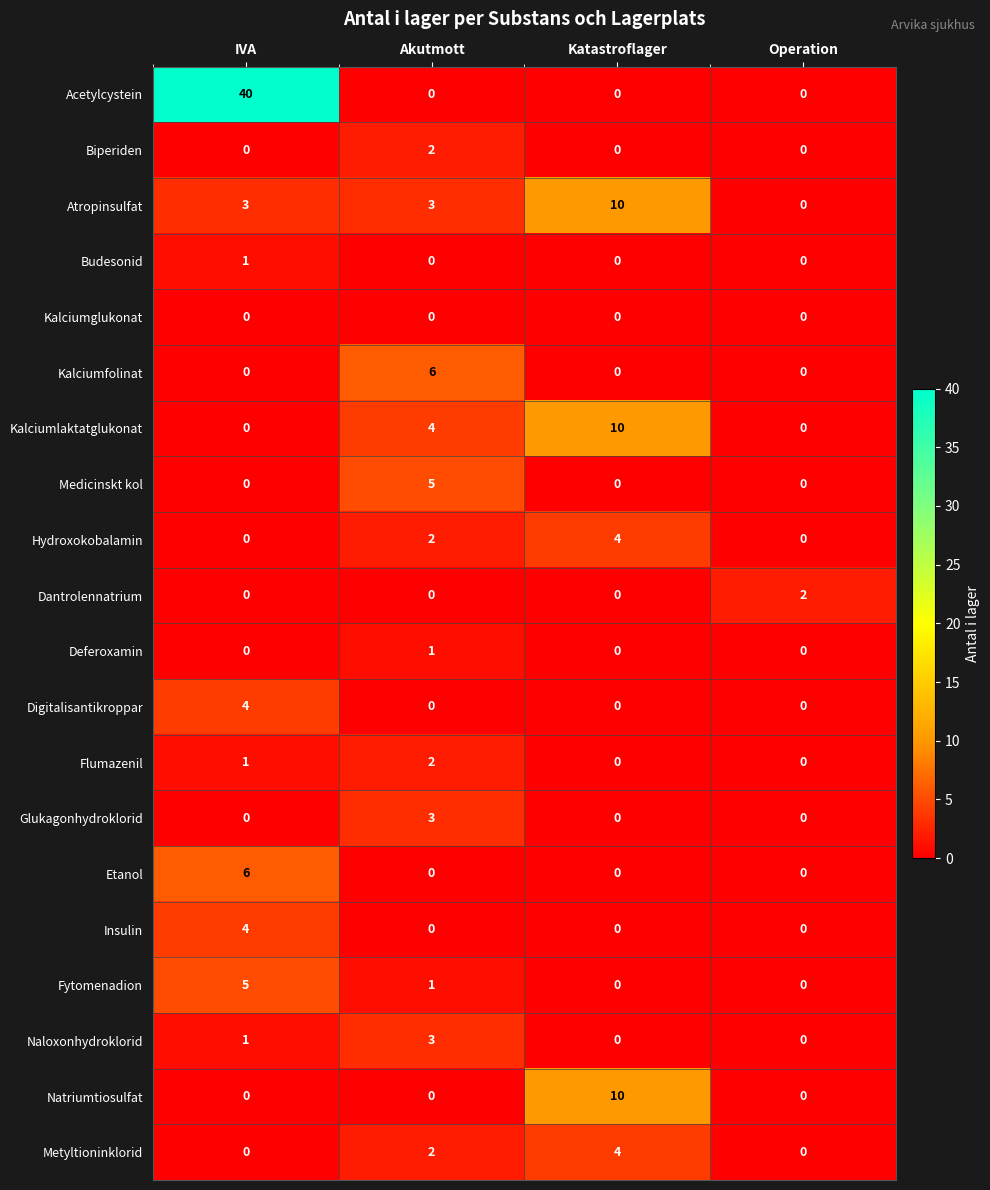

Which series has the widest spread of values?

Acetylcystein